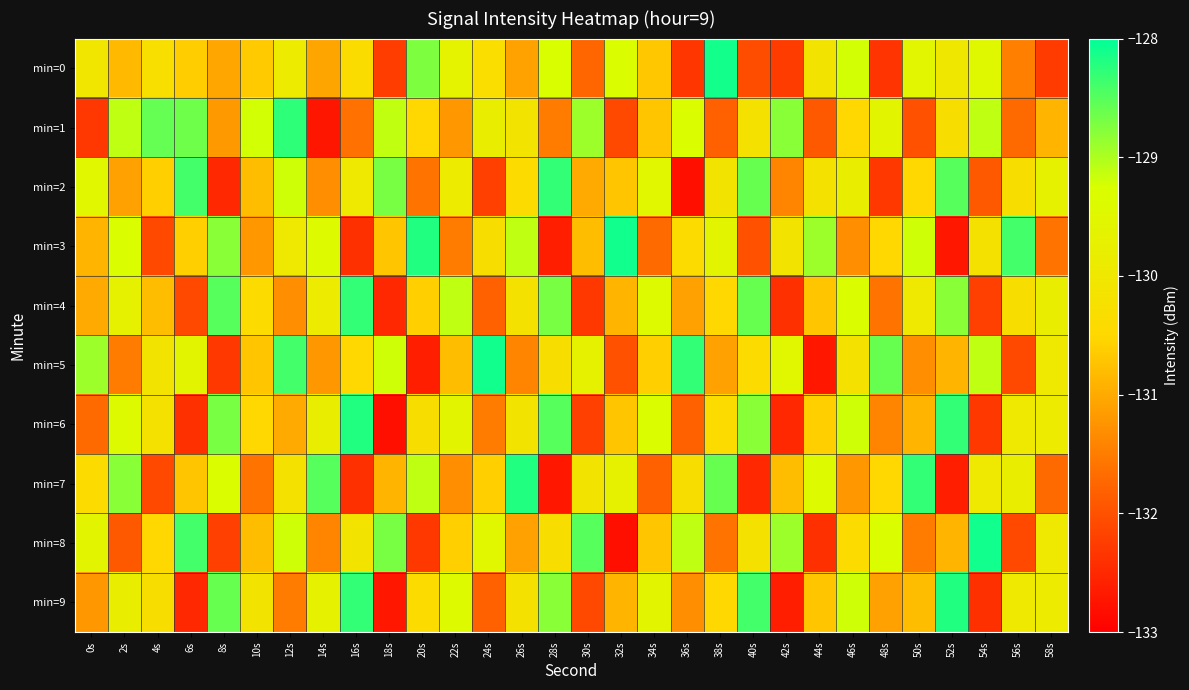

Reading right to left, transcribe all the data shown in this chart.

min=0: 58s=-132.3	56s=-131.5	54s=-129.5	52s=-130.0	50s=-129.5	48s=-132.3	46s=-129.2	44s=-130.1	42s=-132.2	40s=-132.0	38s=-128.1	36s=-132.3	34s=-130.7	32s=-129.3	30s=-131.7	28s=-129.3	26s=-131.1	24s=-130.3	22s=-129.7	20s=-128.7	18s=-132.2	16s=-130.4	14s=-131.1	12s=-129.9	10s=-130.6	8s=-131.0	6s=-130.6	4s=-130.3	2s=-130.8	0s=-130.0
min=1: 58s=-130.9	56s=-131.7	54s=-129.1	52s=-130.3	50s=-132.0	48s=-129.6	46s=-130.5	44s=-131.9	42s=-128.8	40s=-130.2	38s=-131.8	36s=-129.3	34s=-130.7	32s=-132.1	30s=-128.9	28s=-131.5	26s=-130.1	24s=-129.8	22s=-131.2	20s=-130.5	18s=-129.1	16s=-131.6	14s=-132.7	12s=-128.3	10s=-129.2	8s=-131.2	6s=-128.6	4s=-128.6	2s=-129.1	0s=-132.3
min=2: 58s=-129.7	56s=-130.3	54s=-131.9	52s=-128.5	50s=-130.5	48s=-132.3	46s=-129.8	44s=-130.2	42s=-131.4	40s=-128.6	38s=-130.1	36s=-132.8	34s=-129.5	32s=-130.7	30s=-131.0	28s=-128.3	26s=-130.4	24s=-132.2	22s=-129.9	20s=-131.6	18s=-128.7	16s=-130.0	14s=-131.3	12s=-129.2	10s=-130.8	8s=-132.5	6s=-128.4	4s=-130.6	2s=-131.1	0s=-129.5
min=3: 58s=-131.6	56s=-128.4	54s=-130.2	52s=-132.7	50s=-129.2	48s=-130.5	46s=-131.3	44s=-128.9	42s=-130.1	40s=-132.0	38s=-129.6	36s=-130.4	34s=-131.7	32s=-128.1	30s=-130.8	28s=-132.6	26s=-129.1	24s=-130.3	22s=-131.5	20s=-128.2	18s=-130.7	16s=-132.4	14s=-129.4	12s=-130.0	10s=-131.2	8s=-128.8	6s=-130.6	4s=-132.1	2s=-129.3	0s=-130.9
min=4: 58s=-129.8	56s=-130.3	54s=-132.2	52s=-128.8	50s=-130.0	48s=-131.6	46s=-129.3	44s=-130.7	42s=-132.4	40s=-128.6	38s=-130.5	36s=-131.1	34s=-129.4	32s=-130.9	30s=-132.3	28s=-128.7	26s=-130.2	24s=-131.8	22s=-129.1	20s=-130.6	18s=-132.5	16s=-128.3	14s=-129.9	12s=-131.3	10s=-130.4	8s=-128.5	6s=-132.1	4s=-130.8	2s=-129.7	0s=-131.0
min=5: 58s=-130.0	56s=-132.1	54s=-129.1	52s=-130.9	50s=-131.3	48s=-128.6	46s=-130.2	44s=-132.7	42s=-129.5	40s=-130.4	38s=-131.1	36s=-128.3	34s=-130.6	32s=-132.0	30s=-129.7	28s=-130.3	26s=-131.4	24s=-128.1	22s=-130.8	20s=-132.6	18s=-129.2	16s=-130.5	14s=-131.2	12s=-128.4	10s=-130.7	8s=-132.3	6s=-129.6	4s=-130.1	2s=-131.5	0s=-128.9
min=6: 58s=-129.9	56s=-130.0	54s=-132.3	52s=-128.3	50s=-130.9	48s=-131.4	46s=-129.2	44s=-130.6	42s=-132.5	40s=-128.8	38s=-130.4	36s=-131.8	34s=-129.3	32s=-130.7	30s=-132.2	28s=-128.5	26s=-130.1	24s=-131.5	22s=-129.6	20s=-130.3	18s=-132.8	16s=-128.2	14s=-129.8	12s=-131.0	10s=-130.5	8s=-128.7	6s=-132.4	4s=-130.2	2s=-129.4	0s=-131.7
min=7: 58s=-131.7	56s=-129.8	54s=-130.0	52s=-132.6	50s=-128.3	48s=-130.5	46s=-131.2	44s=-129.4	42s=-130.8	40s=-132.5	38s=-128.6	36s=-130.3	34s=-131.8	32s=-129.7	30s=-130.1	28s=-132.7	26s=-128.2	24s=-130.6	22s=-131.3	20s=-129.1	18s=-130.9	16s=-132.4	14s=-128.5	12s=-130.2	10s=-131.6	8s=-129.3	6s=-130.7	4s=-132.1	2s=-128.8	0s=-130.4
min=8: 58s=-130.0	56s=-132.1	54s=-128.1	52s=-130.9	50s=-131.5	48s=-129.3	46s=-130.4	44s=-132.4	42s=-128.9	40s=-130.2	38s=-131.6	36s=-129.1	34s=-130.7	32s=-132.8	30s=-128.5	28s=-130.3	26s=-131.1	24s=-129.5	22s=-130.6	20s=-132.3	18s=-128.7	16s=-130.1	14s=-131.4	12s=-129.2	10s=-130.8	8s=-132.2	6s=-128.4	4s=-130.5	2s=-131.9	0s=-129.6
min=9: 58s=-129.9	56s=-130.0	54s=-132.4	52s=-128.2	50s=-130.8	48s=-131.1	46s=-129.2	44s=-130.7	42s=-132.6	40s=-128.4	38s=-130.5	36s=-131.3	34s=-129.6	32s=-130.9	30s=-132.1	28s=-128.8	26s=-130.2	24s=-131.8	22s=-129.4	20s=-130.4	18s=-132.7	16s=-128.3	14s=-129.7	12s=-131.5	10s=-130.1	8s=-128.6	6s=-132.5	4s=-130.3	2s=-129.8	0s=-131.2